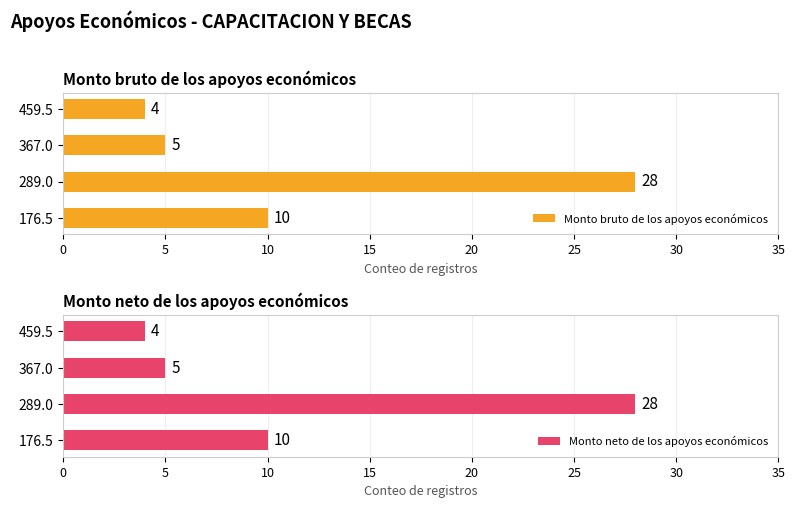

Count the number of data series in this chart.

2